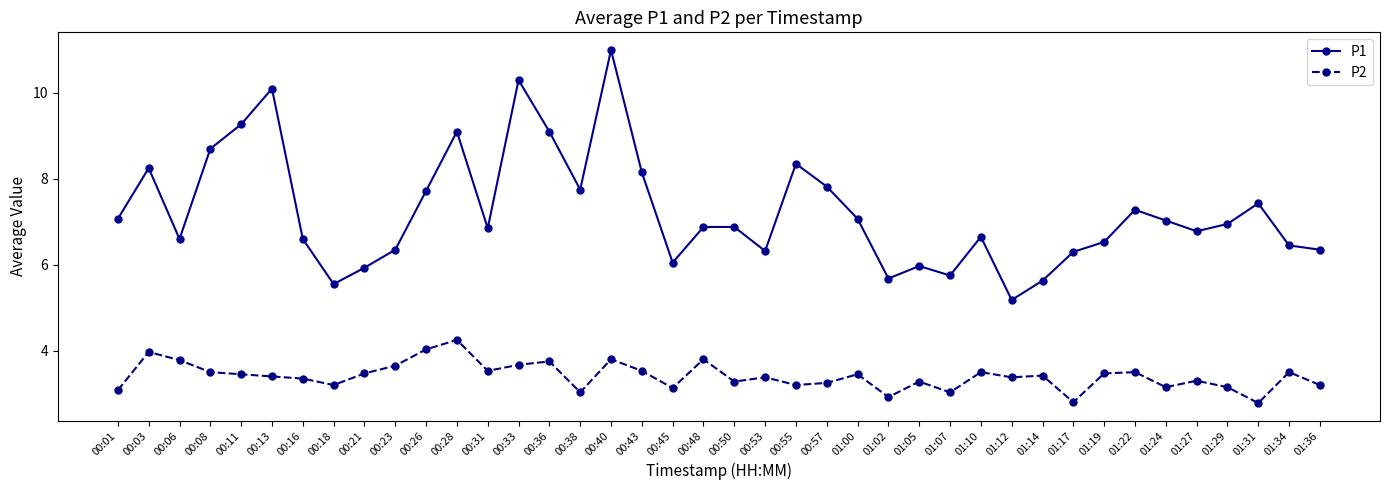

What is the average value of the P1 series?

7.2